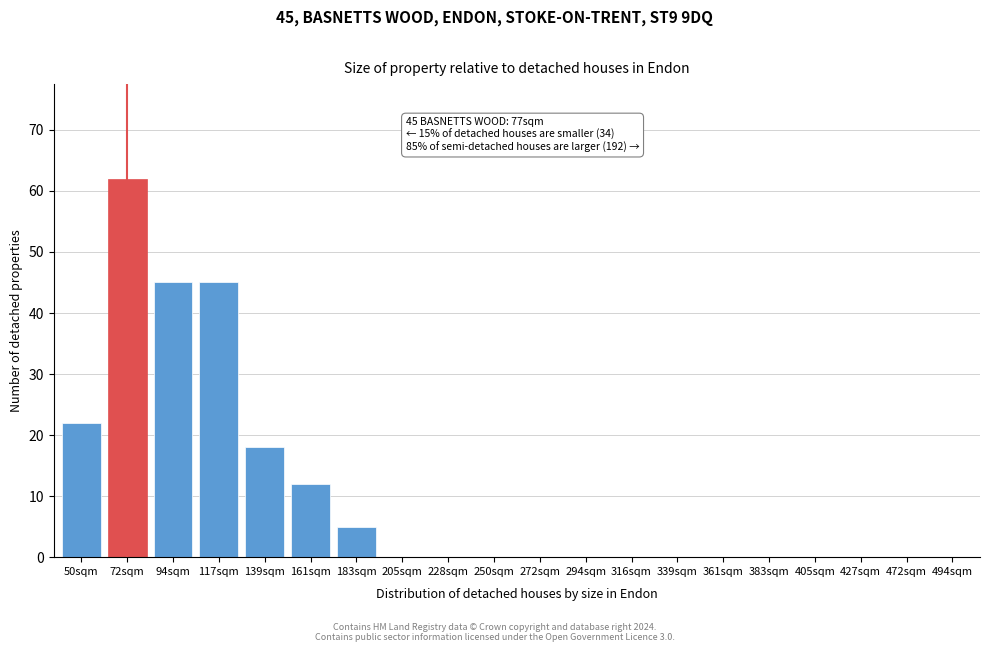

Reading right to left, what are all the values shown in this chart?

494sqm=0	472sqm=0	427sqm=0	405sqm=0	383sqm=0	361sqm=0	339sqm=0	316sqm=0	294sqm=0	272sqm=0	250sqm=0	228sqm=0	205sqm=0	183sqm=5	161sqm=12	139sqm=18	117sqm=45	94sqm=45	72sqm=62	50sqm=22